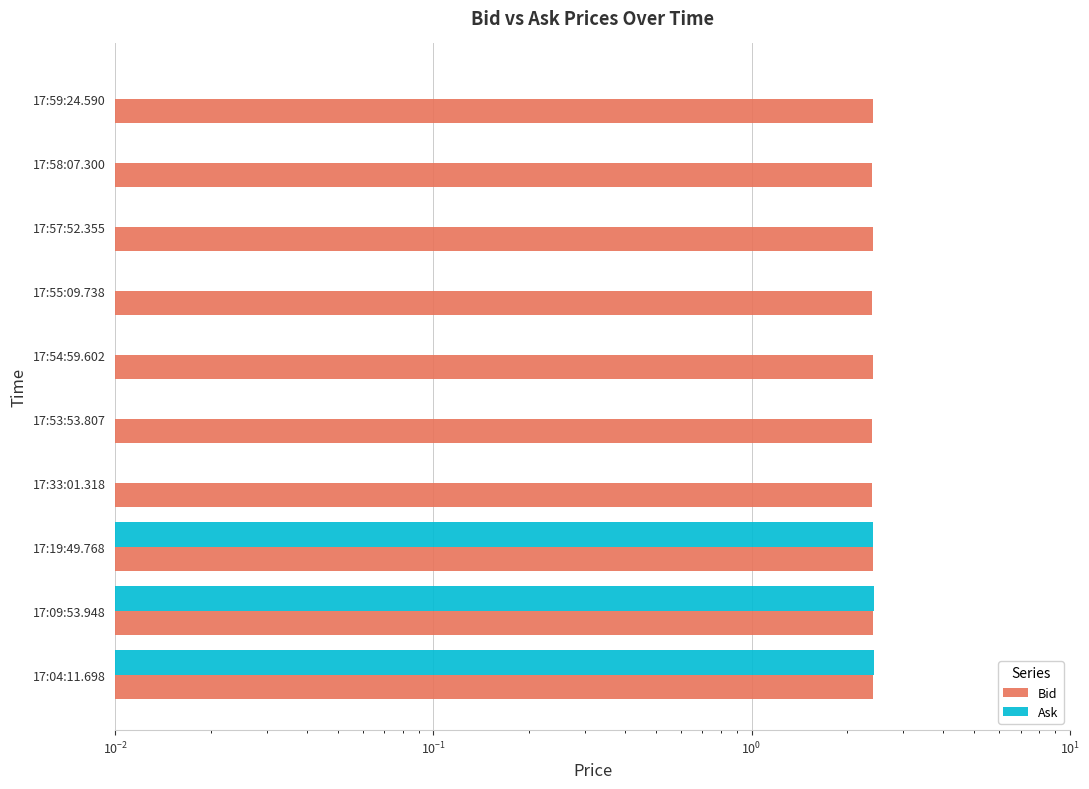

List the series in order of their overall mean, lowest first.

Ask, Bid